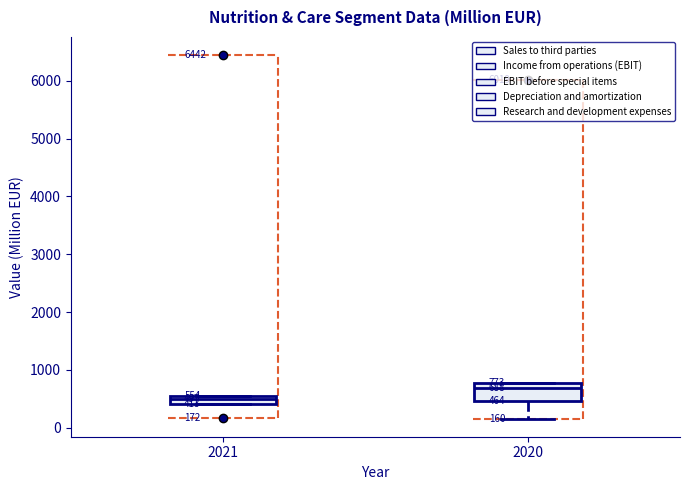

Which box is the tallest, from its lower edge to its upper edge?

2020